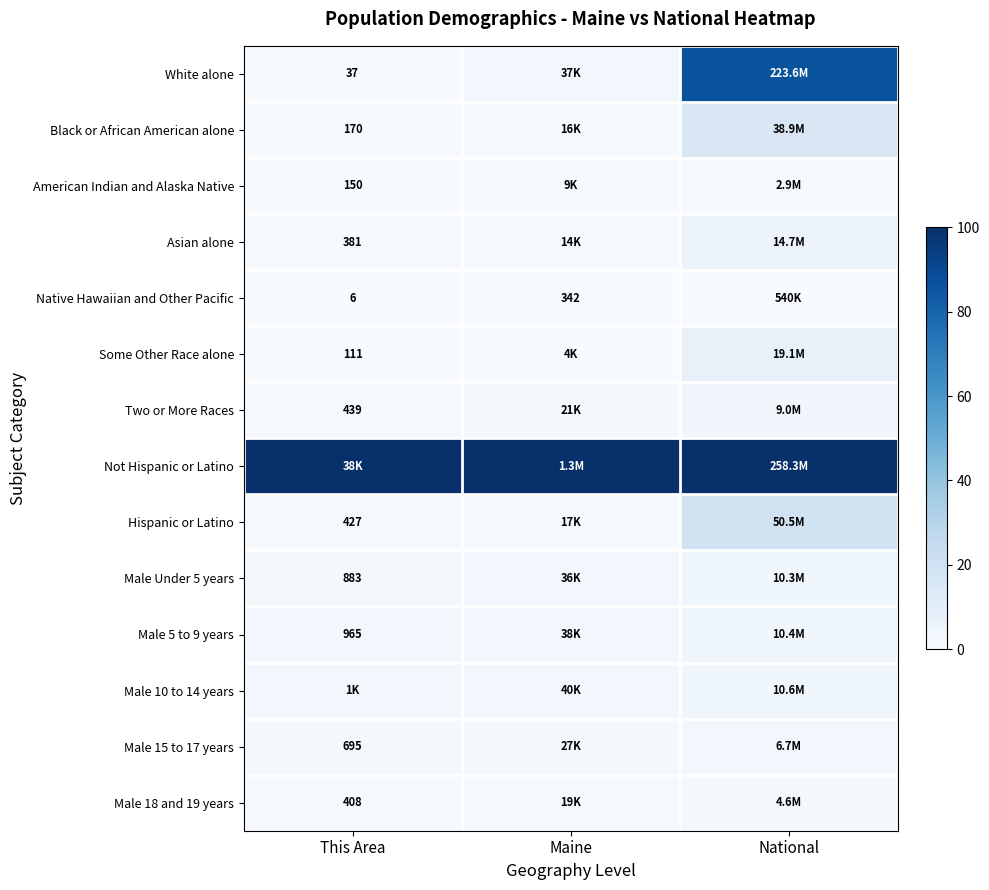

Is it true that Asian alone equals 0.0 at Maine?

False